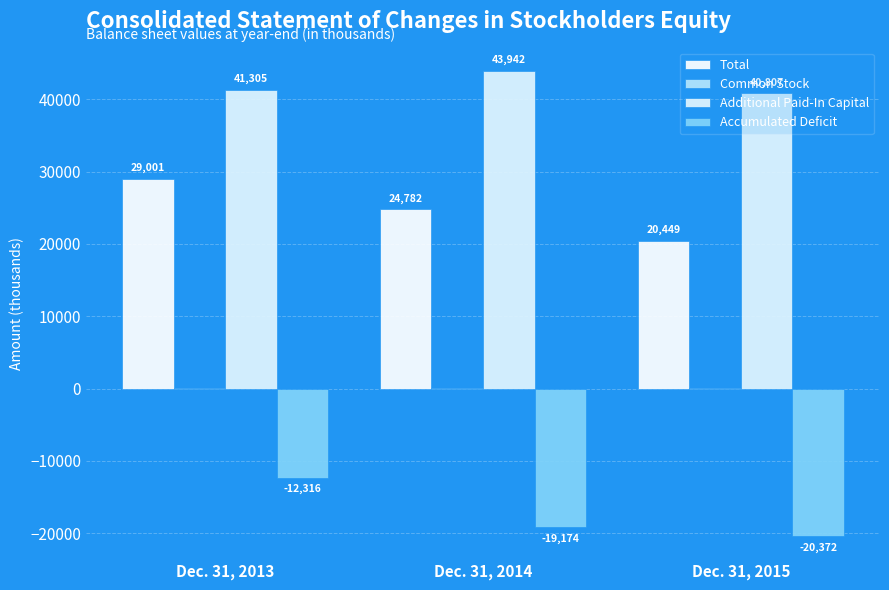

How many groups of bars are there?

3